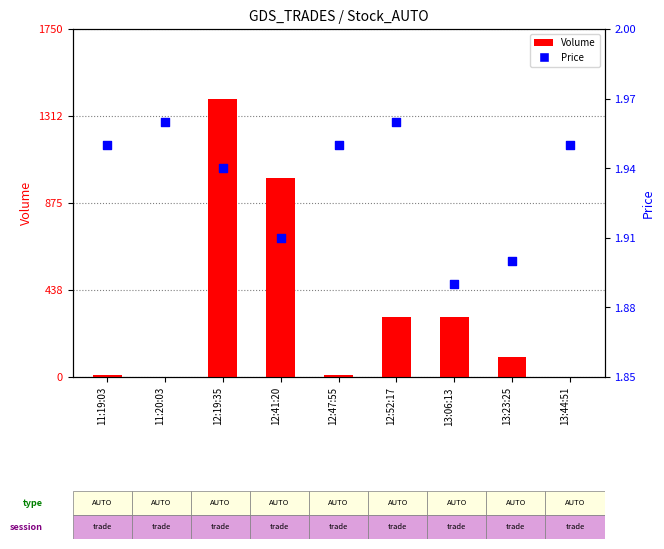

What are all the series names shown in the legend?

Volume, Price